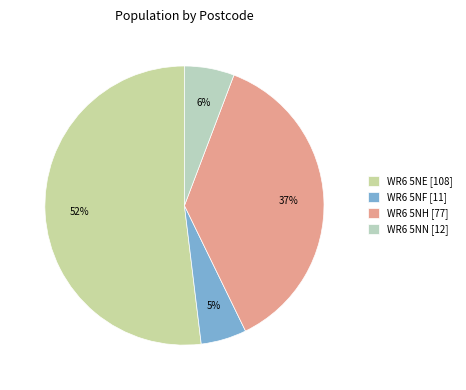

To the nearest percent, what is the average slice percentage?

25%